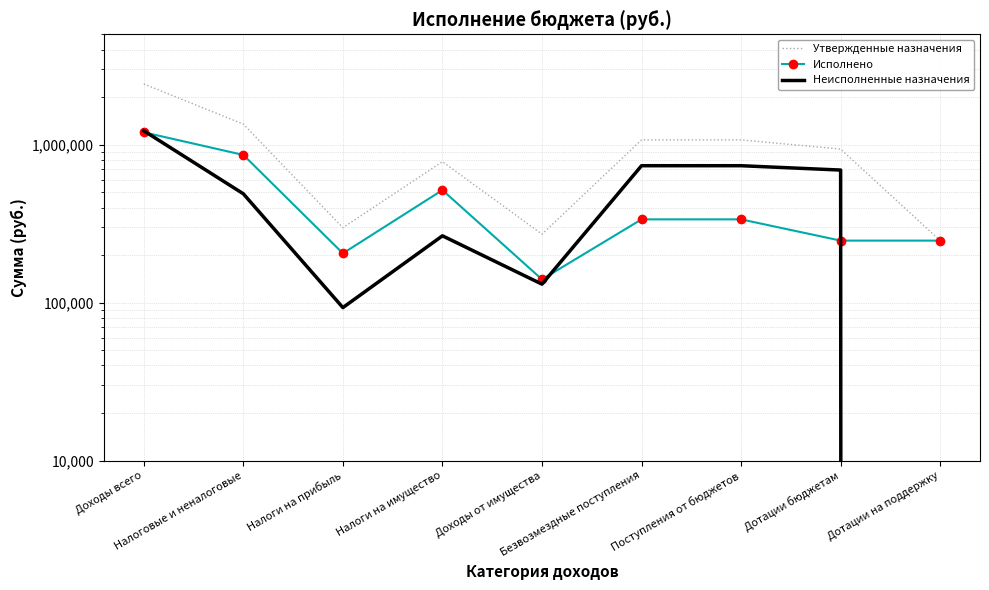

What position from the right is Доходы от имущества?

5